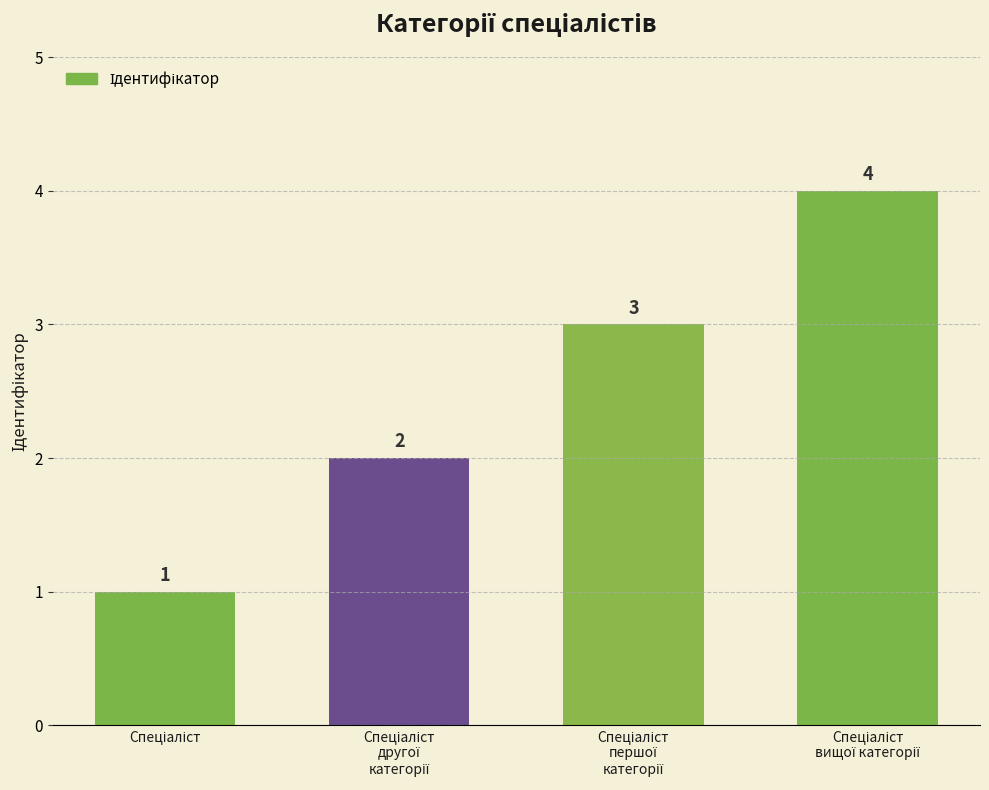

What is the value of the 1st bar from the left?

1